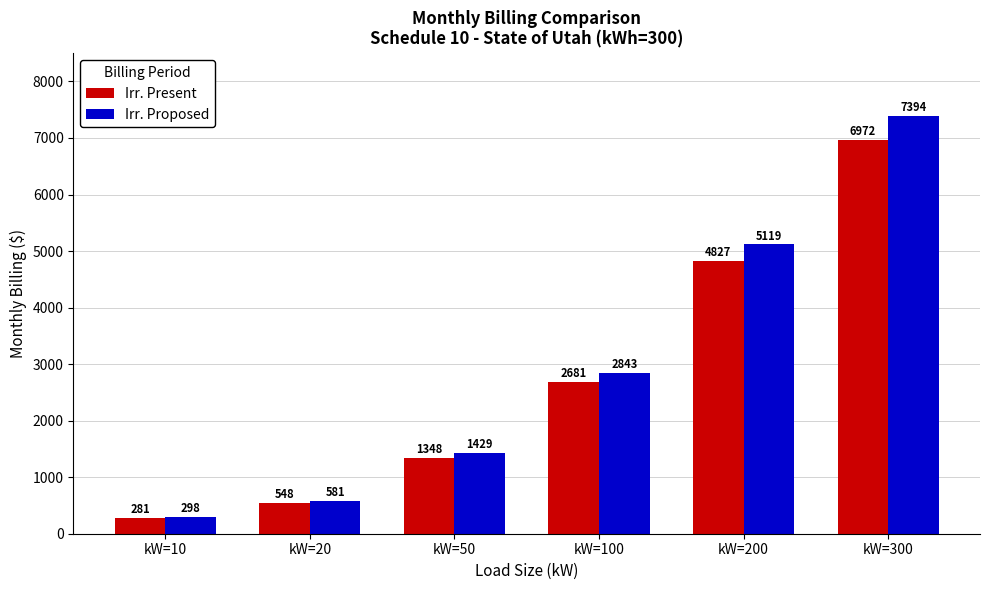

How many values in the Irr. Proposed series exceed 2843?

3